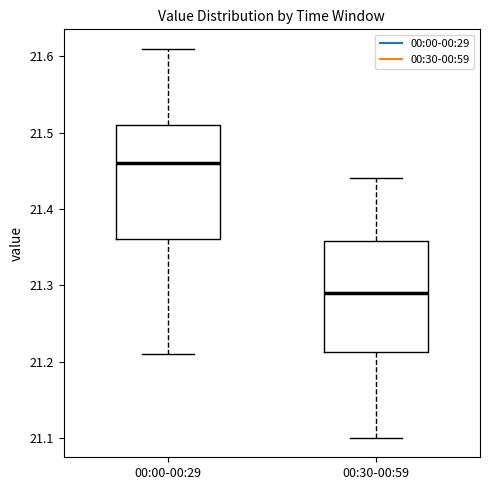

Reading left to right, read every box against the y-axis: the position of its median line, the range the box covers, and the ends of its whiskers. The values are not printed on the chart, so give them approximately, as read against the axis.

00:00-00:29: median 21.46, box 21.36 to 21.51, whiskers 21.21 to 21.61
00:30-00:59: median 21.29, box 21.21 to 21.36, whiskers 21.10 to 21.44